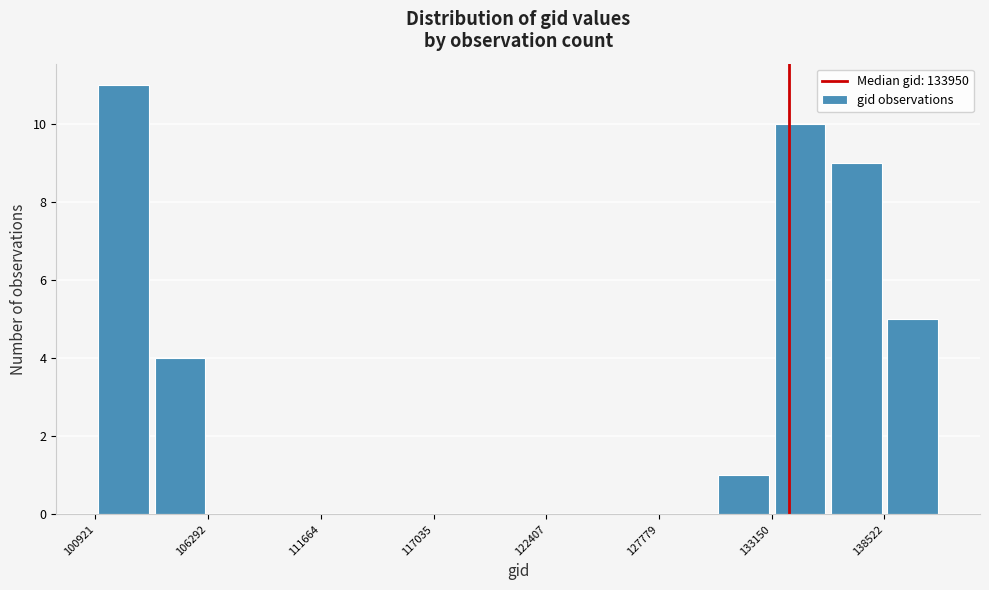

Around what value on the x-axis is the tallest bar? Give the approximate position of its centre, as read against the axis.

102000